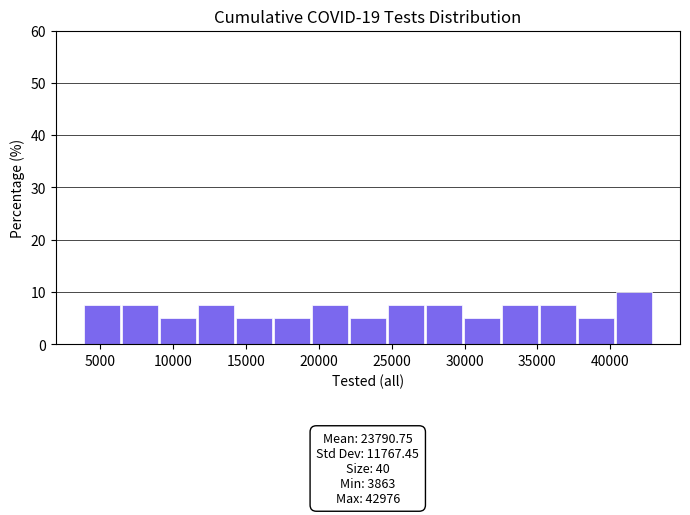

Over which range of the x-axis is the bar tallest?

40500 to 43000